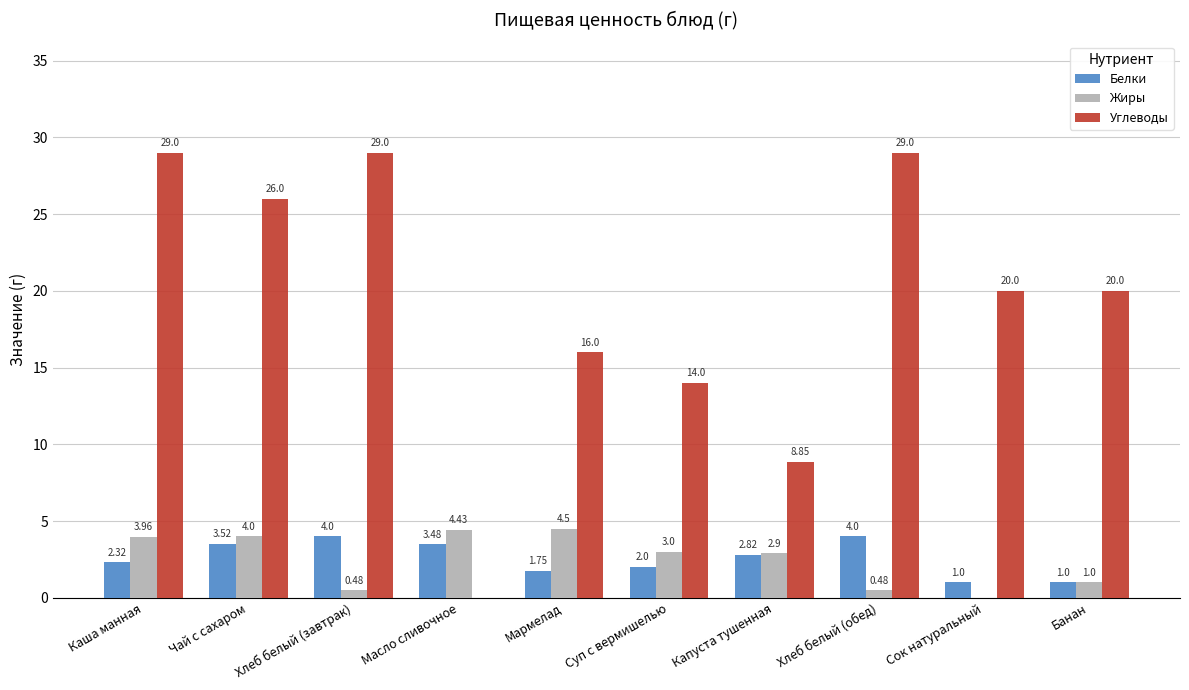

Is the value of Белки at Хлеб белый (обед) greater than the value of Углеводы at Хлеб белый (завтрак)?

No